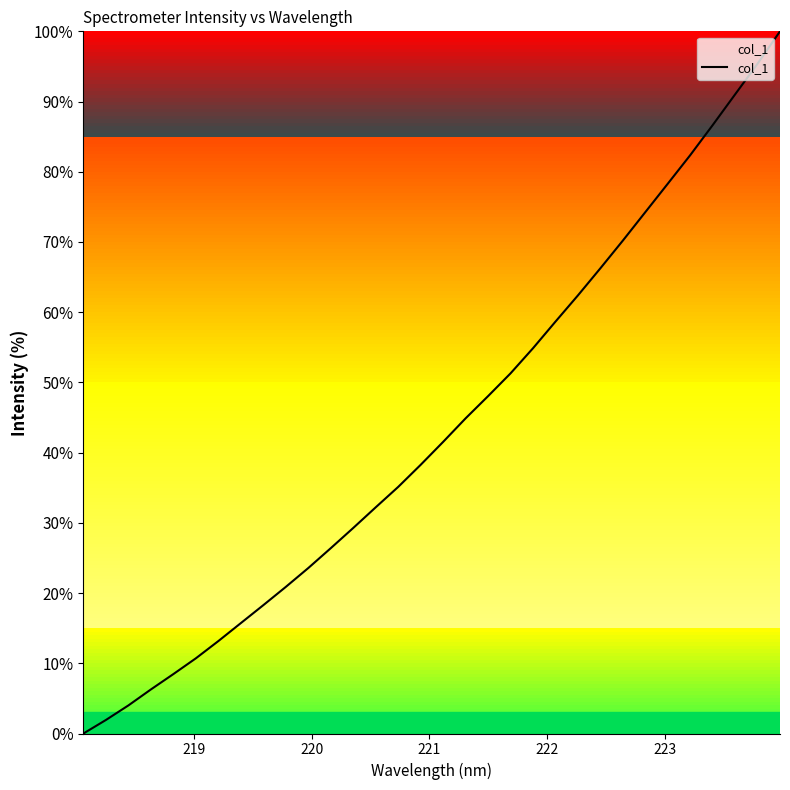

What is the difference between the maximum and minimum values?

100.0